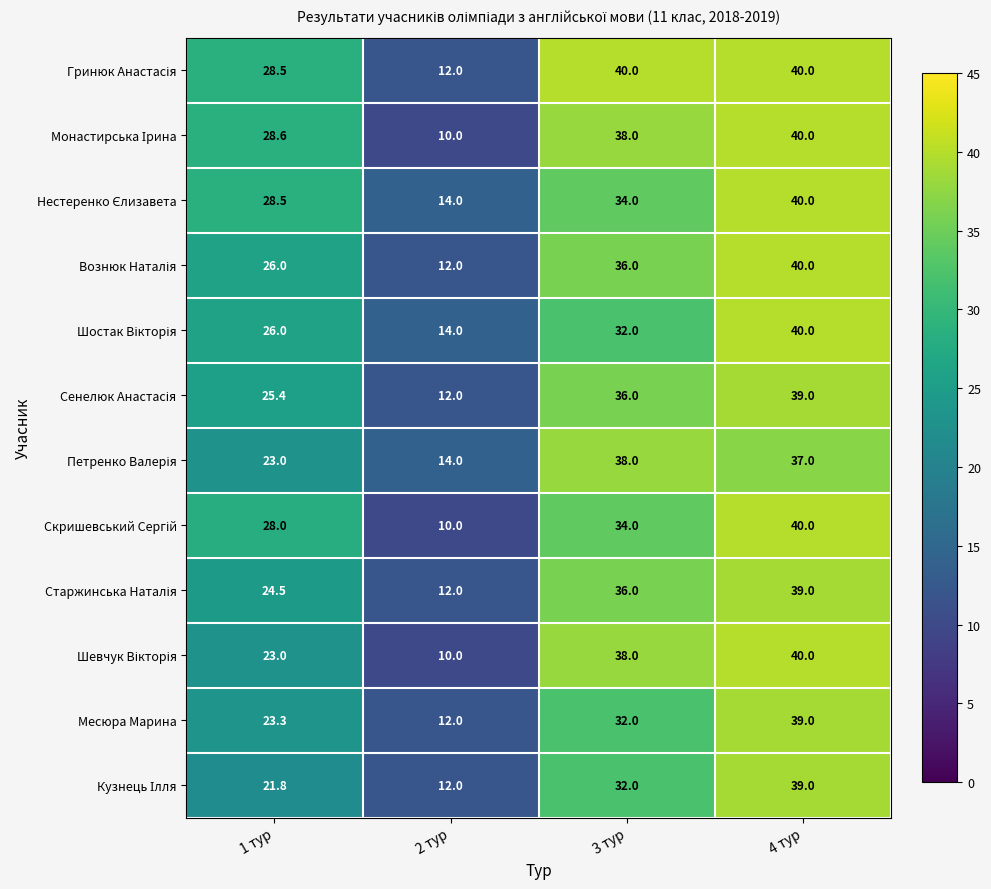

At which category is the sum across all series the highest?

4 тур